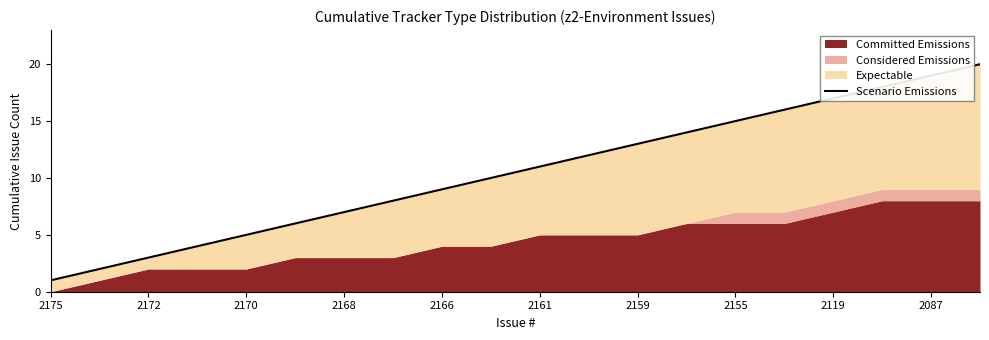

Where does the data first go above 11?

11